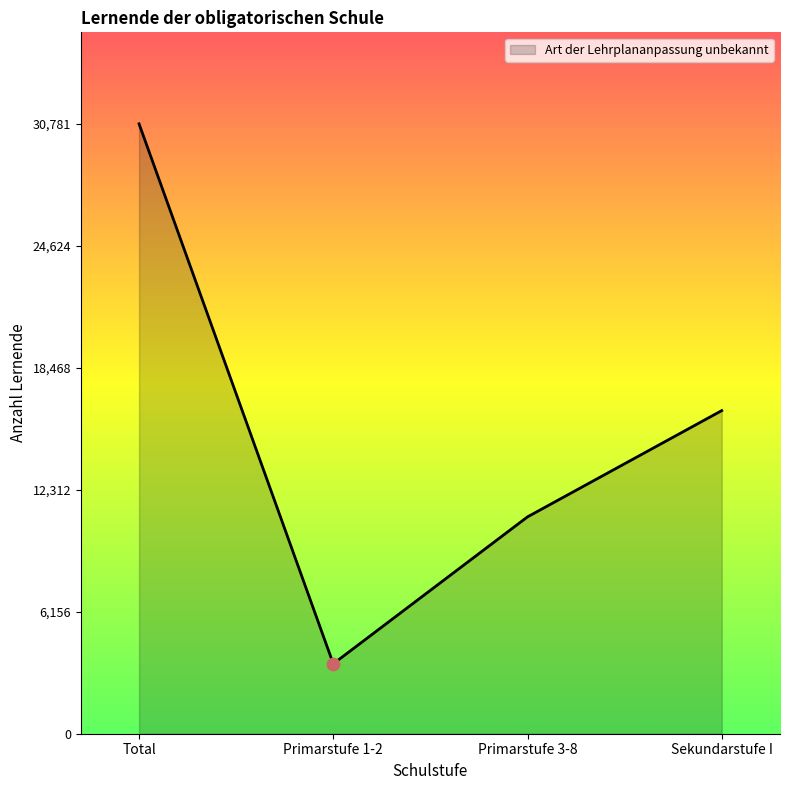

Which has a higher value, Total or Primarstufe 1-2?

Total